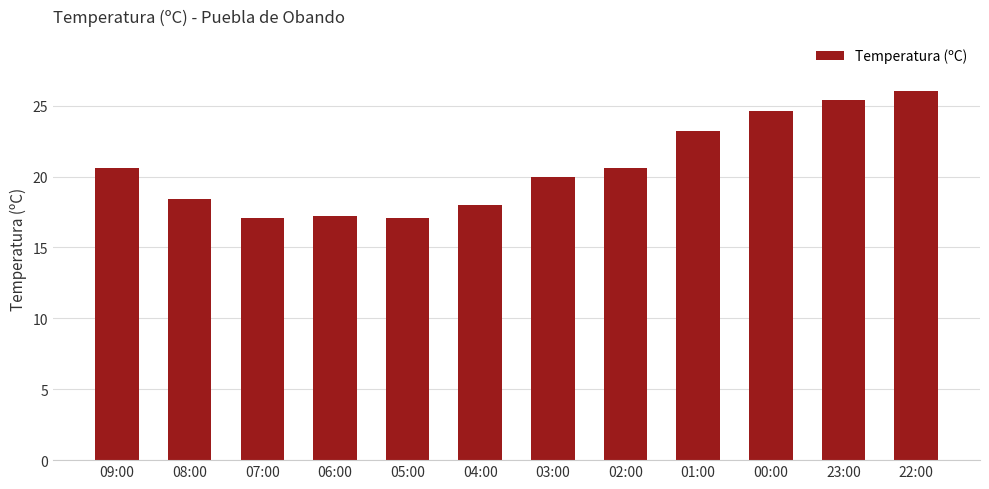

How many series are shown in this chart?

1